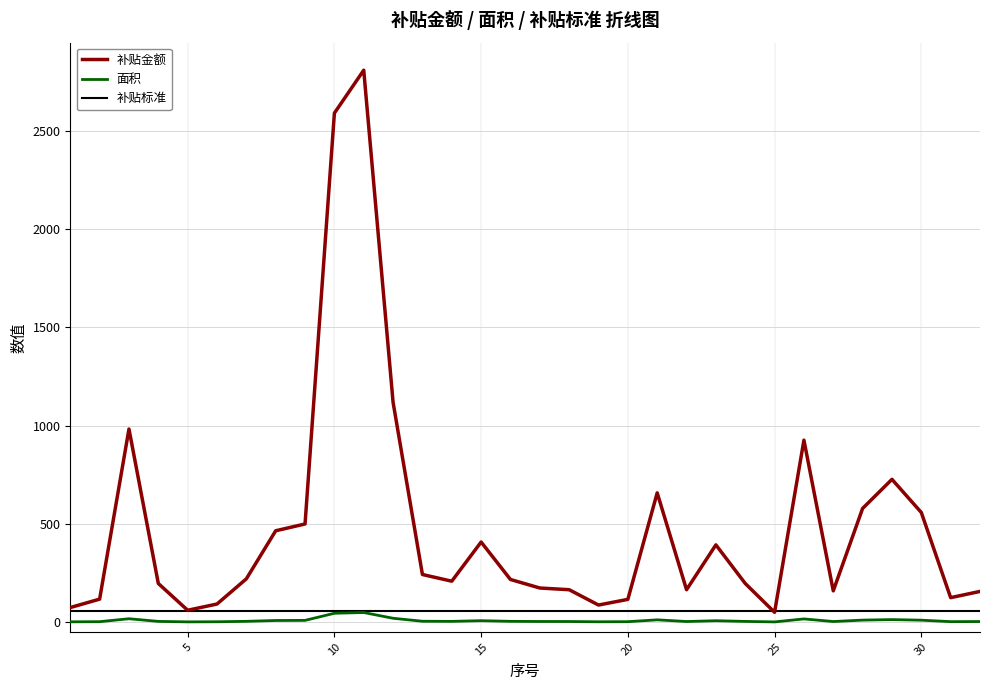

How many values in the 补贴金额 series are below 216?

16